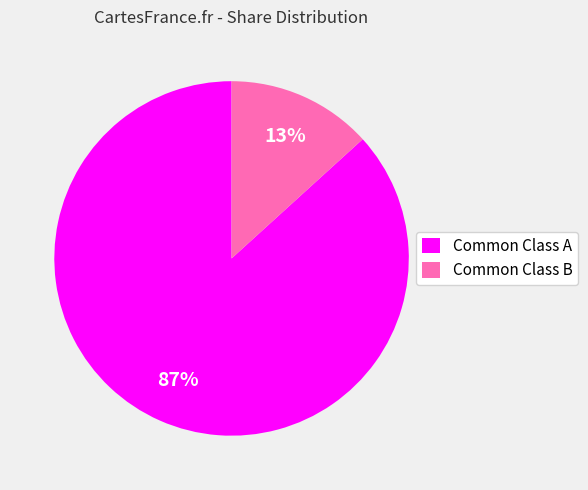

What is the majority slice?

Common Class A